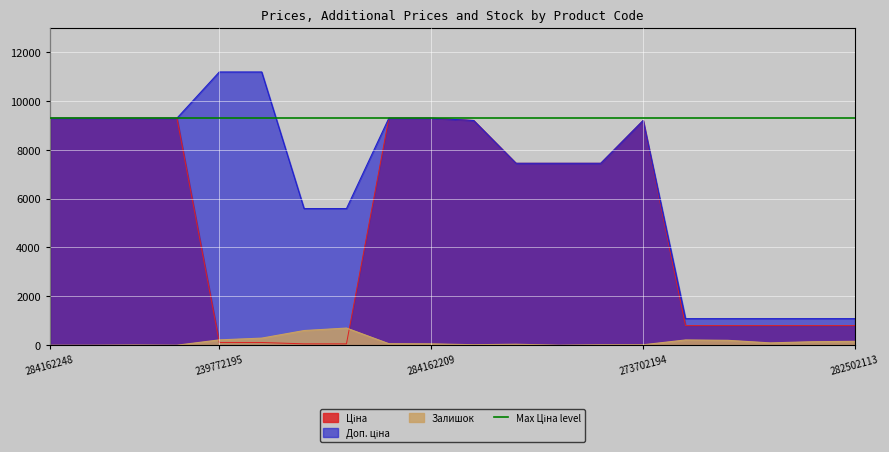

Rank the series by their maximum value, from highest to lowest.

Доп. ціна, Ціна, Залишок